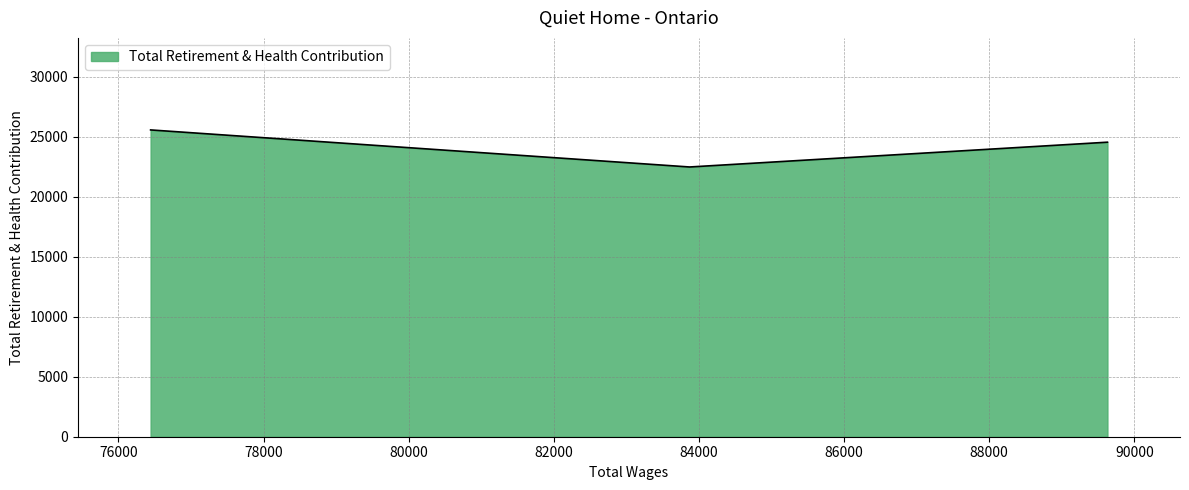

What is the greatest value displayed?

25583